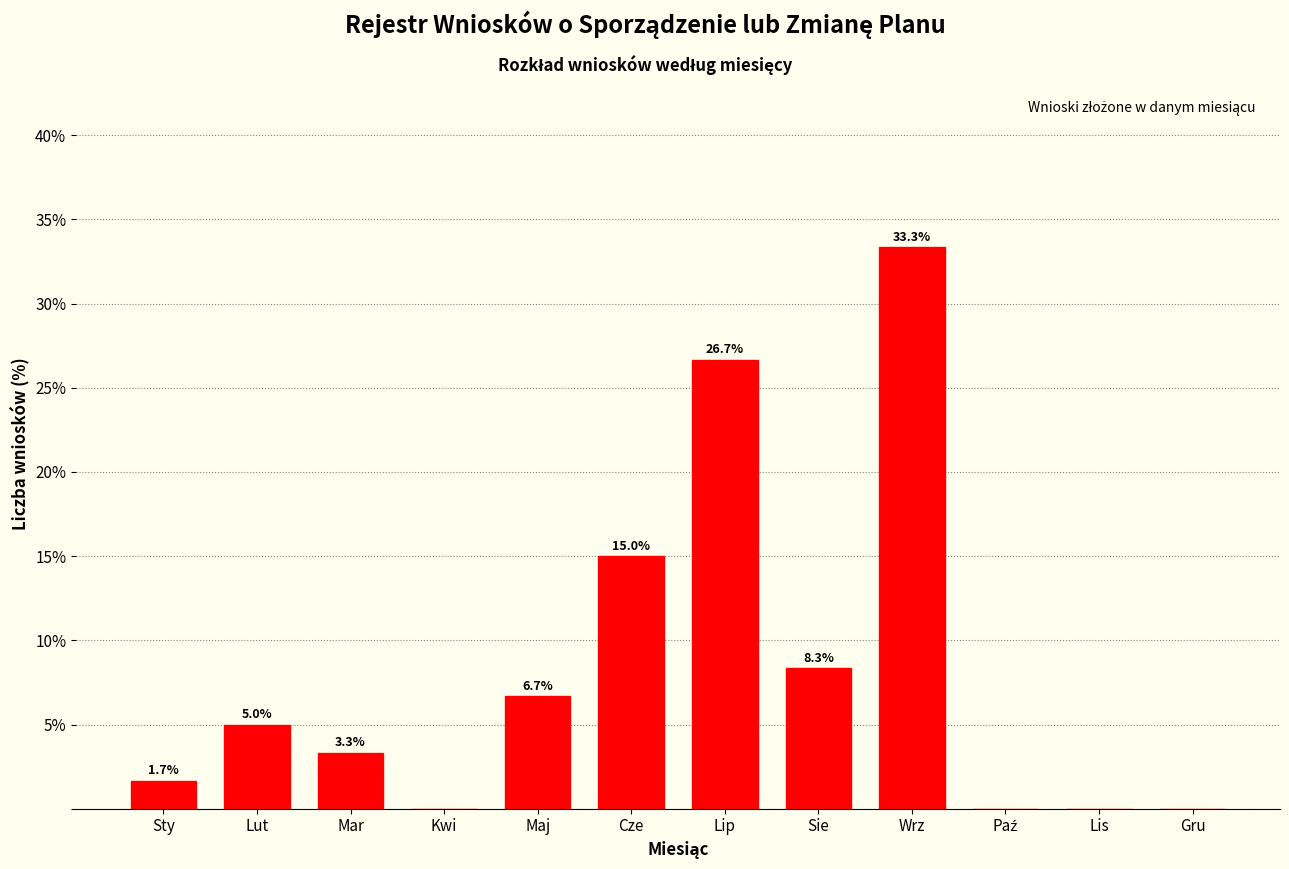

At which label is the value closest to 16?

Cze